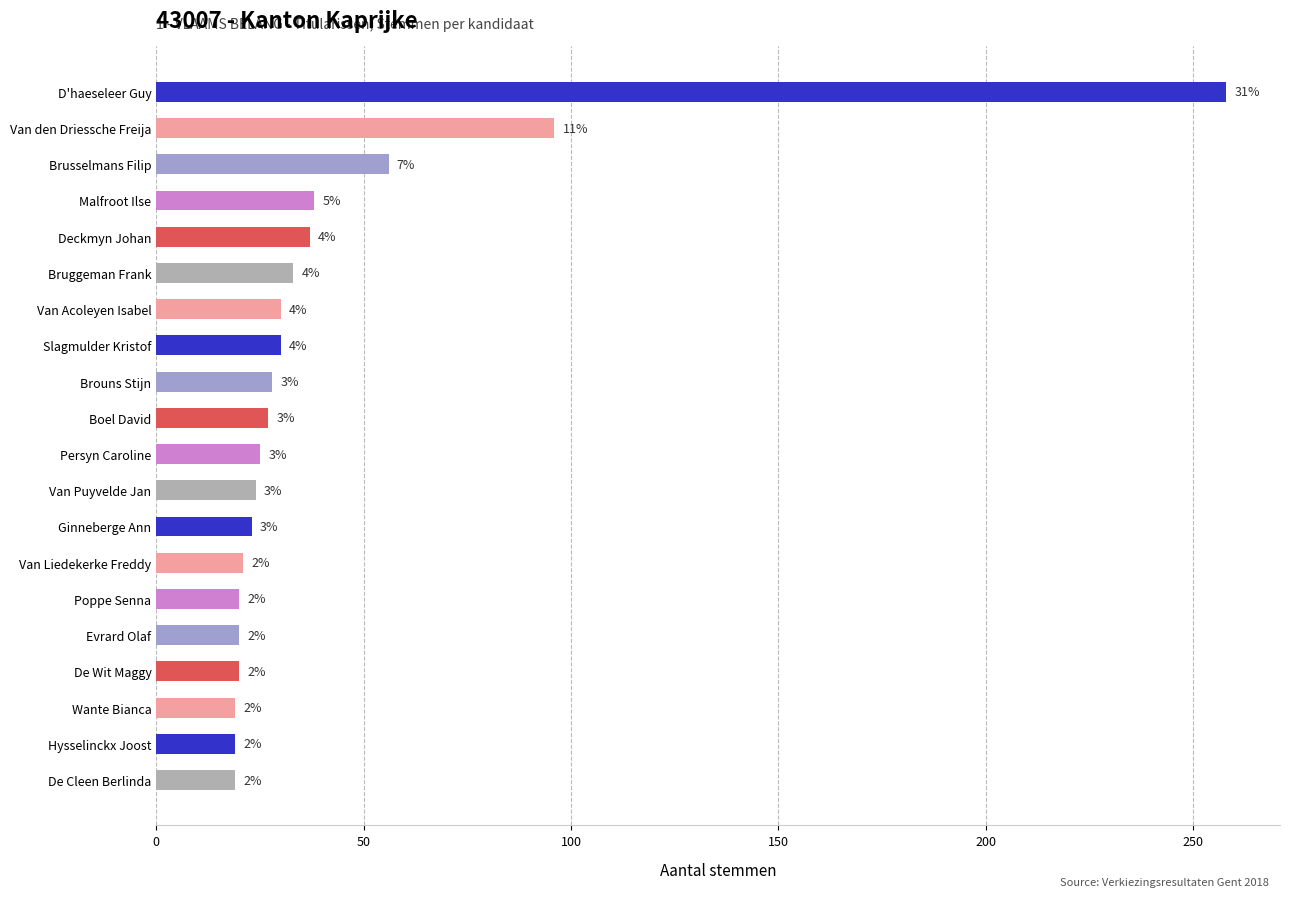

What is the minimum value shown in the chart?

19